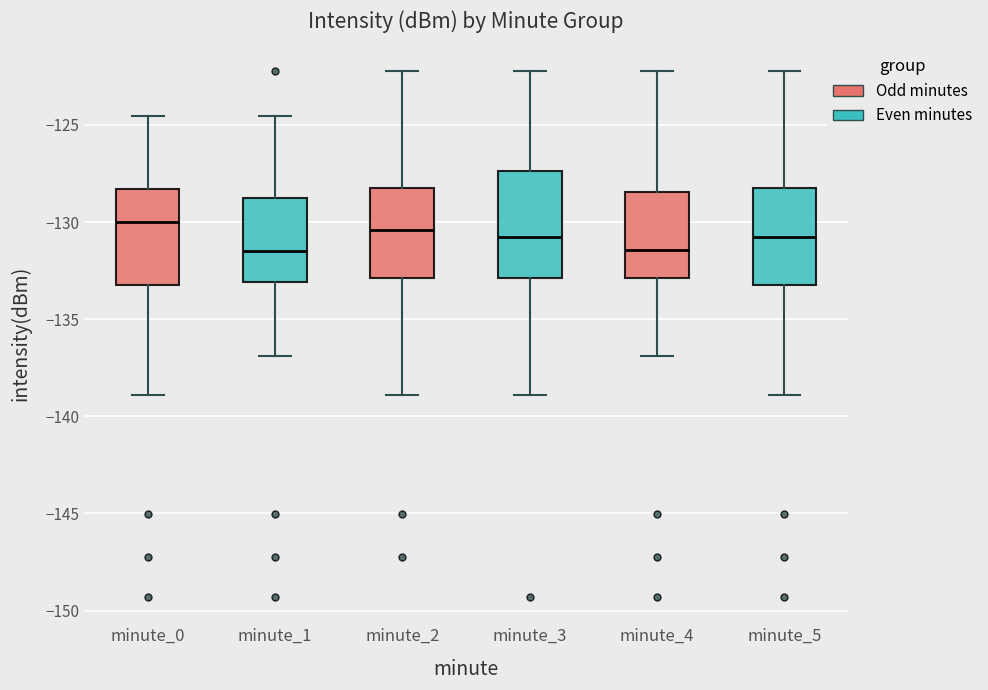

Reading left to right, transcribe this box plot: for each box, give where its median line is, the range the box spans, and where its two whiskers end, as read against the y-axis. The values are not printed on the chart, so give them approximately, as read against the axis.

minute_0: median -130.0, box -133.0 to -128.5, whiskers -139.0 to -124.5
minute_1: median -131.5, box -133.0 to -129.0, whiskers -137.0 to -124.5
minute_2: median -130.5, box -133.0 to -128.0, whiskers -139.0 to -122.0
minute_3: median -131.0, box -133.0 to -127.5, whiskers -139.0 to -122.0
minute_4: median -131.5, box -133.0 to -128.5, whiskers -137.0 to -122.0
minute_5: median -131.0, box -133.0 to -128.5, whiskers -139.0 to -122.0